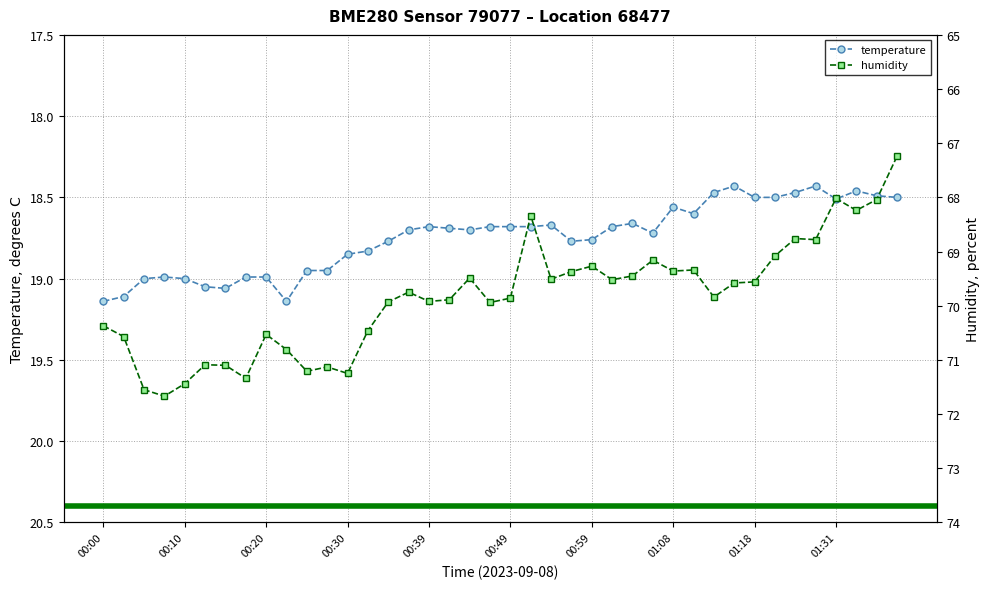

What is the difference between the maximum and minimum values in the humidity series?

4.4